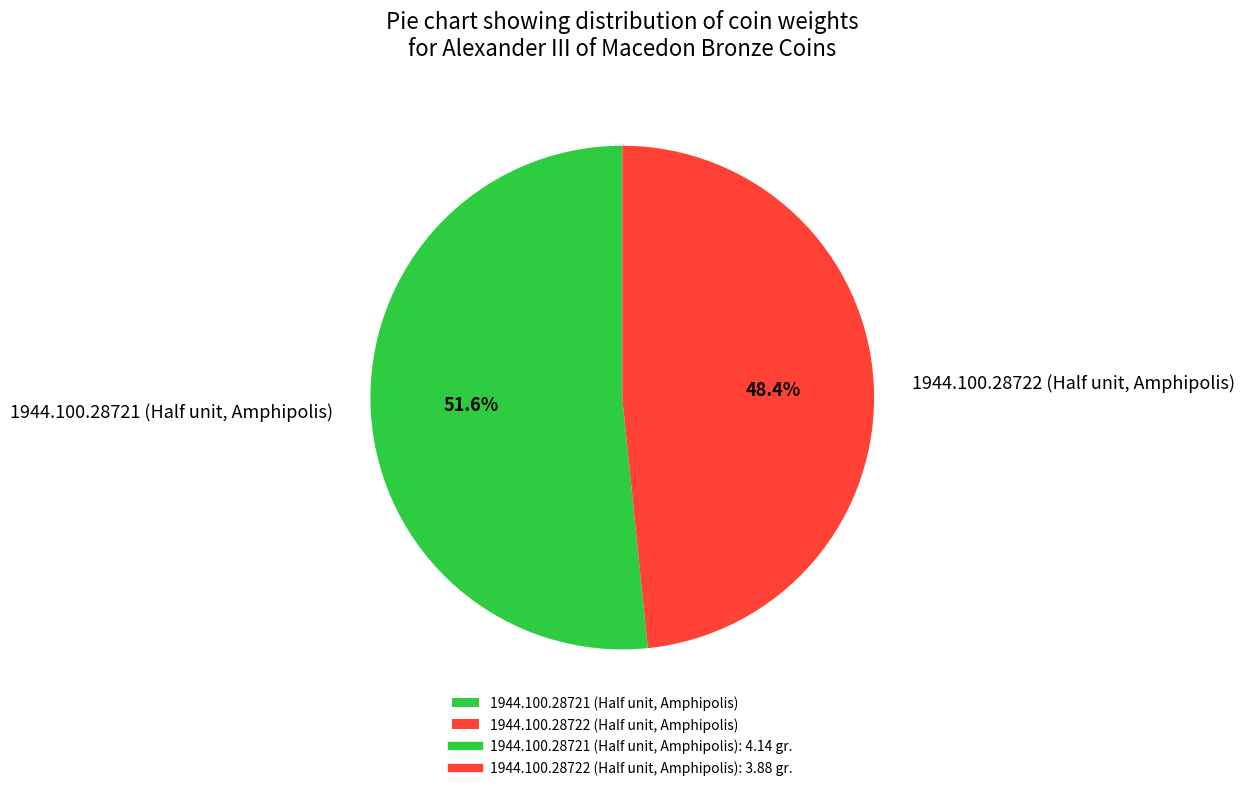

Is it true that 1944.100.28721 (Half unit, Amphipolis) is 42% of the pie?

False